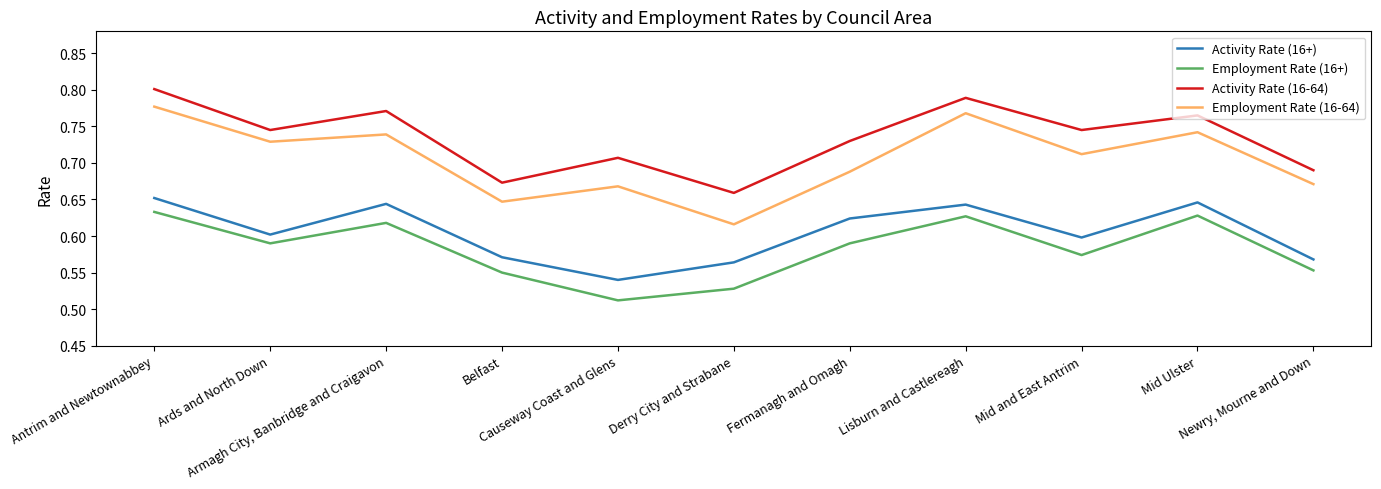

What is the sum of all Employment Rate (16-64) values?

7.8